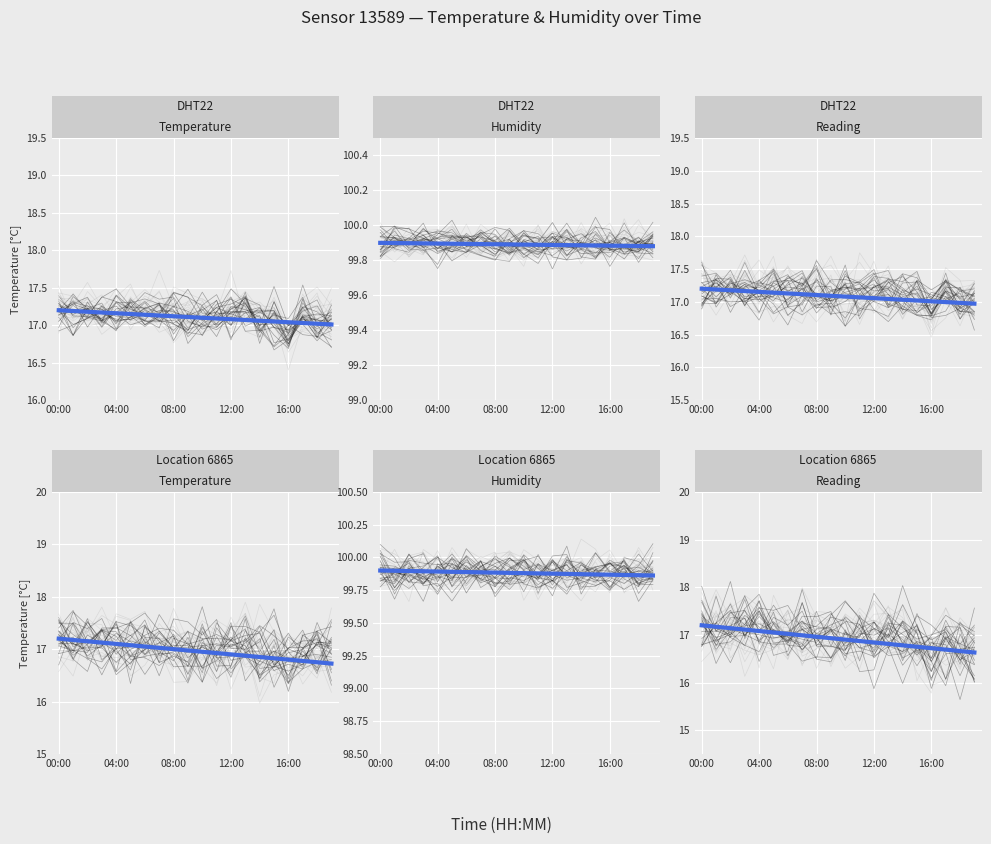

What is the difference between the maximum and minimum values in the trend series?

0.6